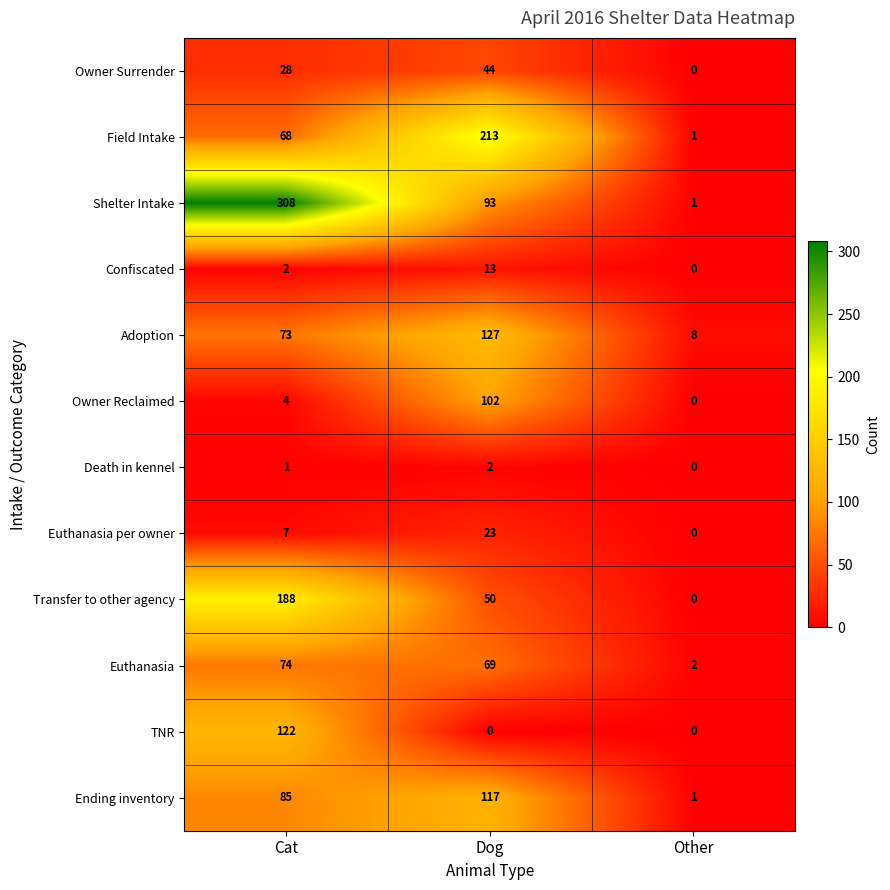

Which category has the highest value across all series?

Cat